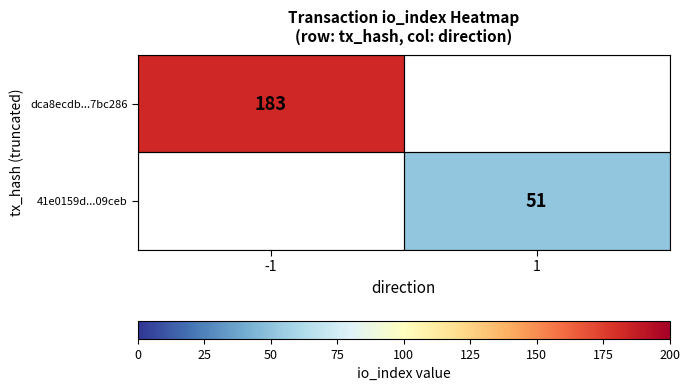

Is it true that 41e0159d...09ceb equals 81 at 1?

False